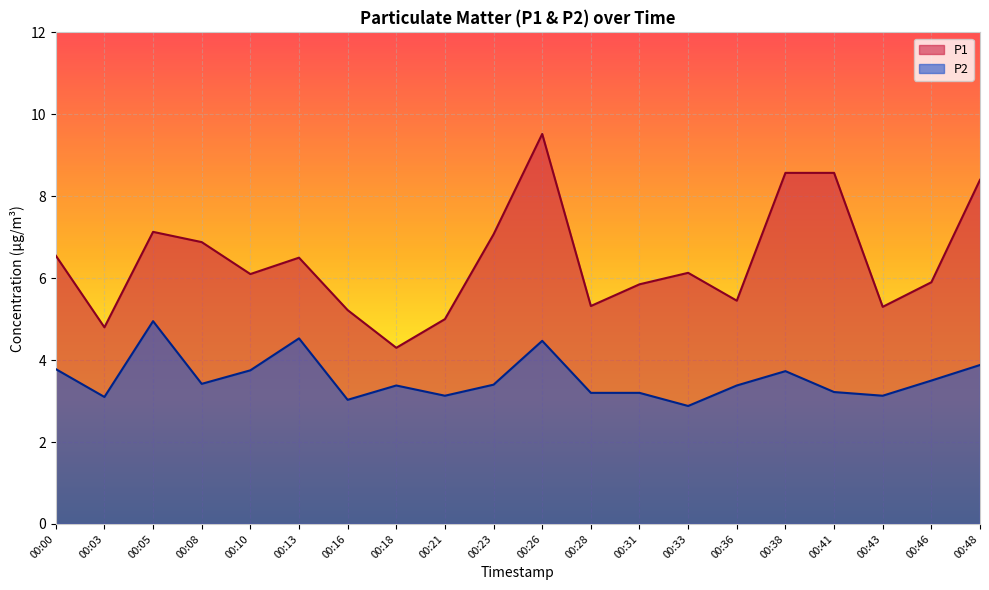

What is the average value of the P2 series?

3.6